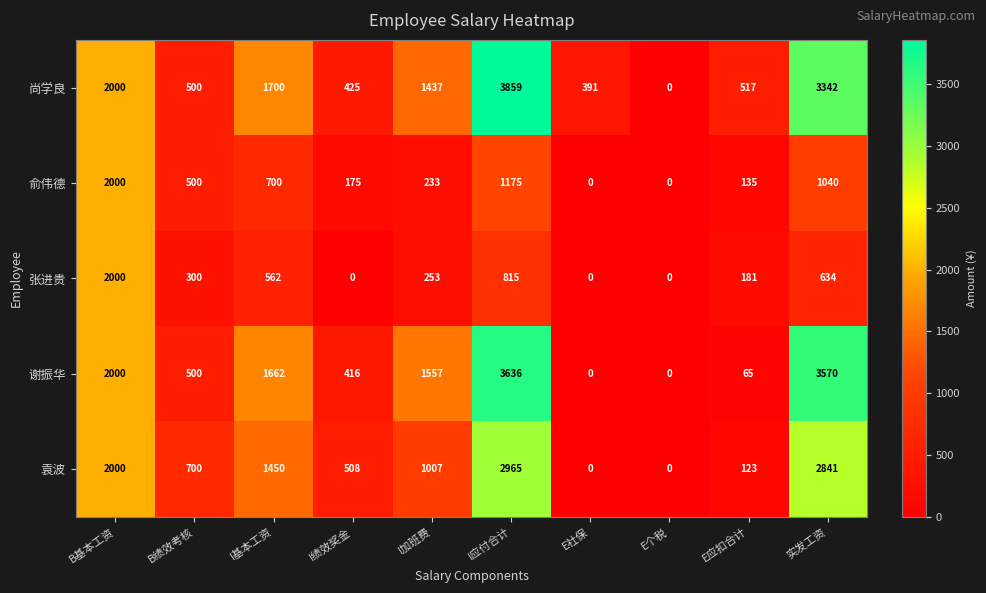

Which series has the largest total across all categories?

尚学良